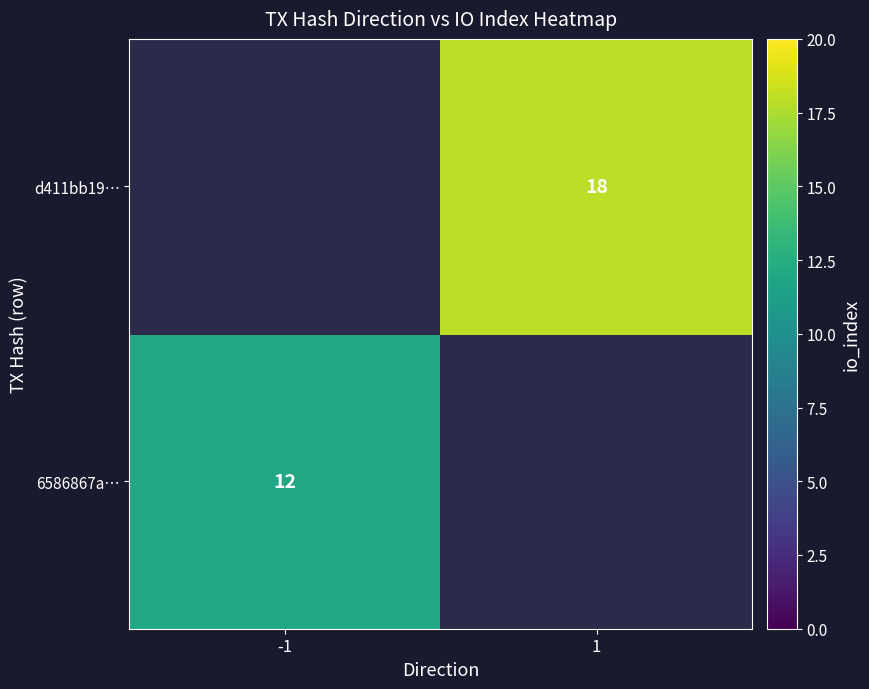

True or false: d411bb19… has a value of 18 at 1.

True